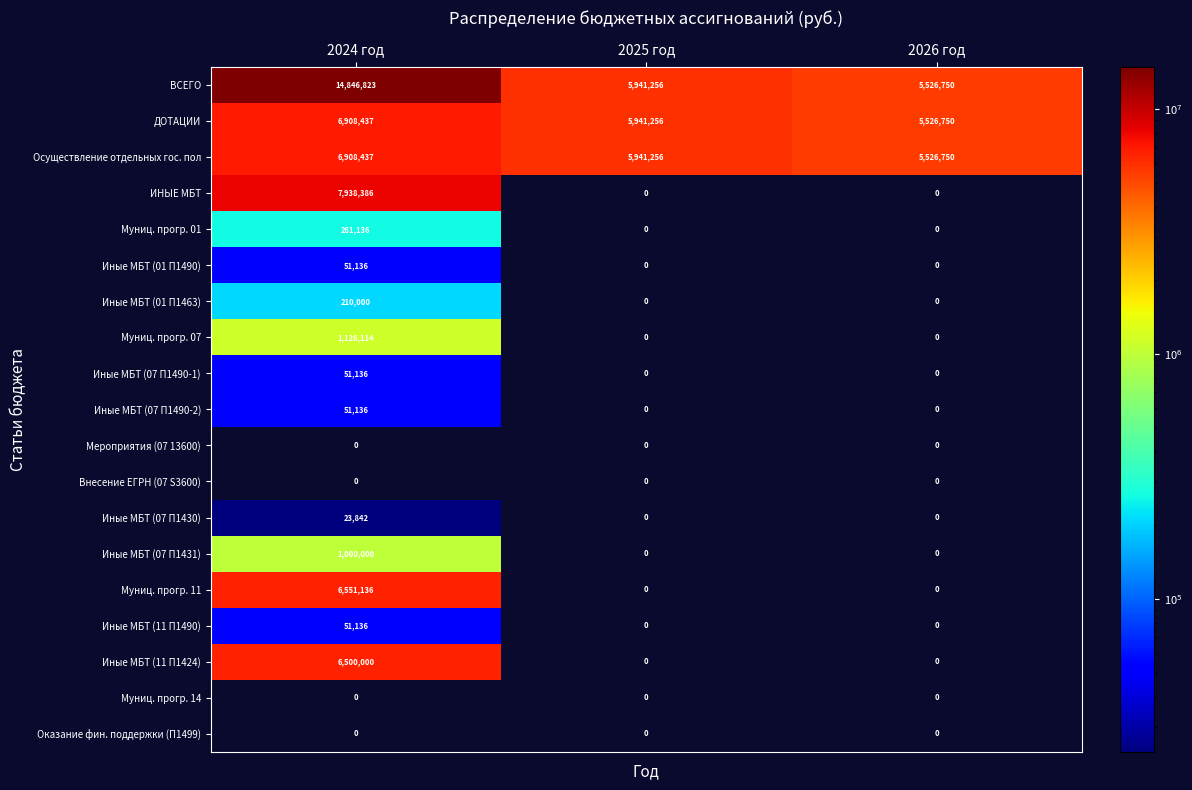

What is the spread (max minus min) of values at 2026 год?

5526750